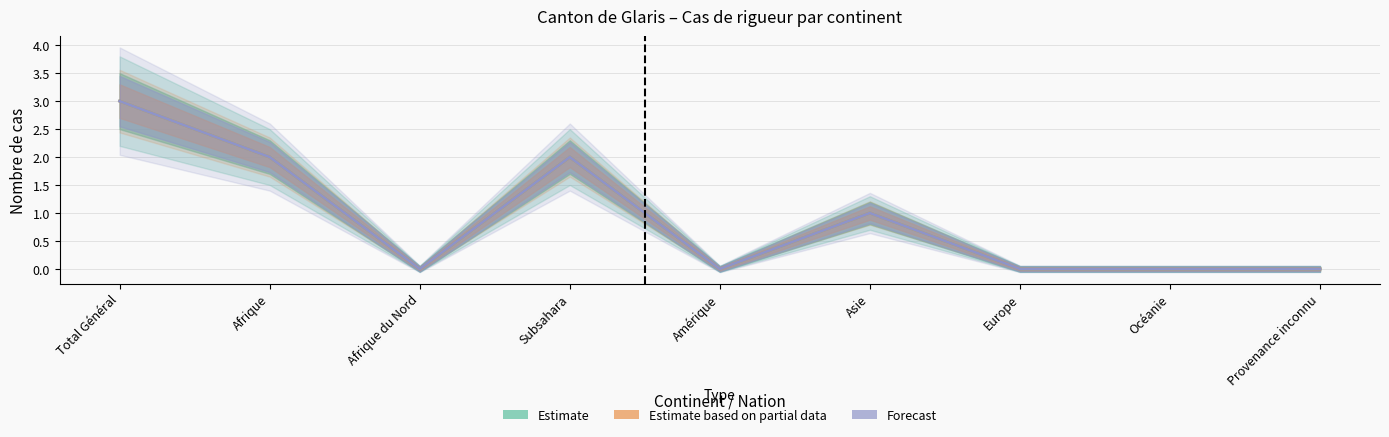

What is the label of the 2nd point from the right?

Océanie